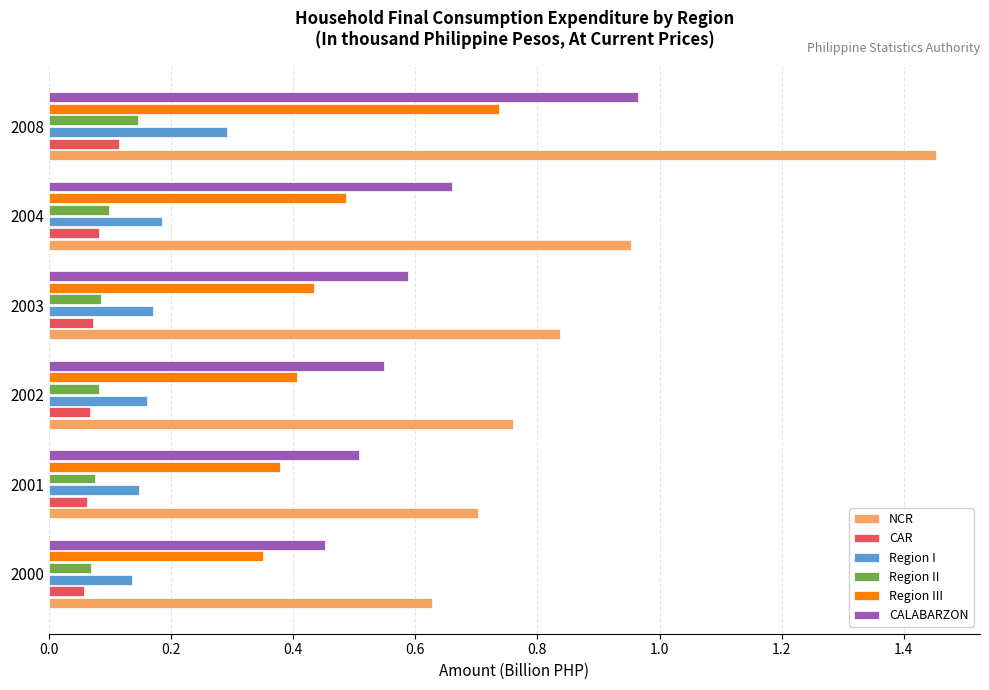

Between 2002 and 2008, which series saw the biggest shift?

NCR